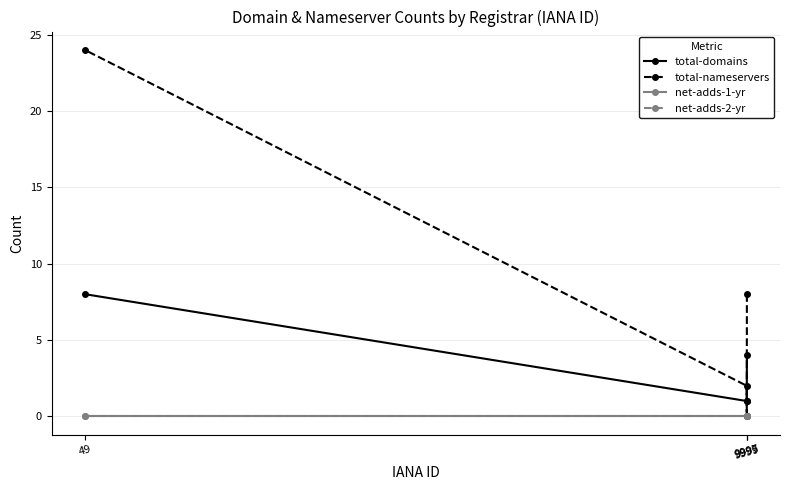

What is the value of the total-domains point at the 3rd from the left?

1